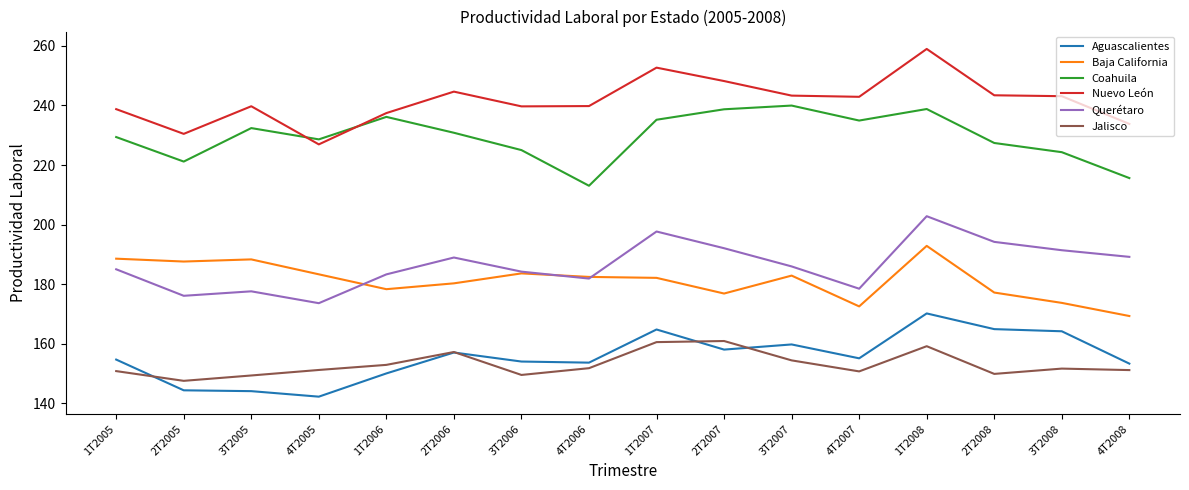

Which series has the widest spread of values?

Nuevo León